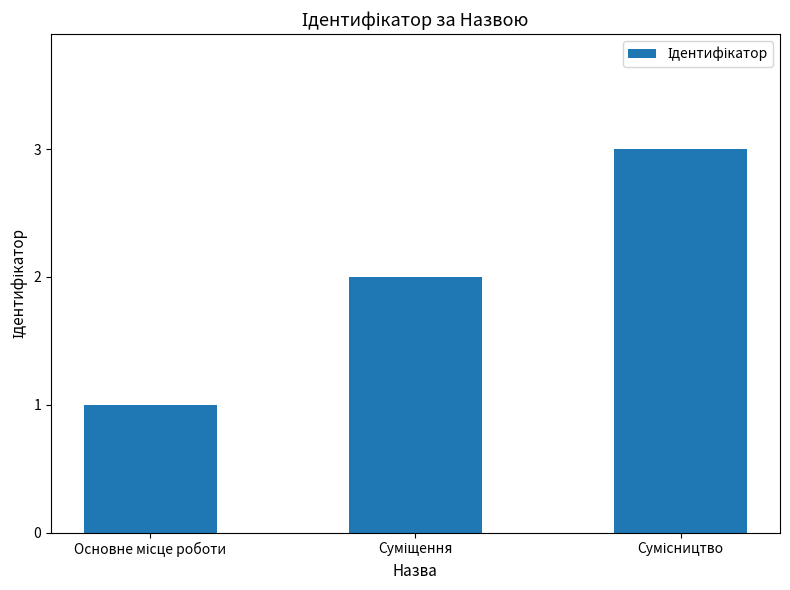

What is the greatest value displayed?

3